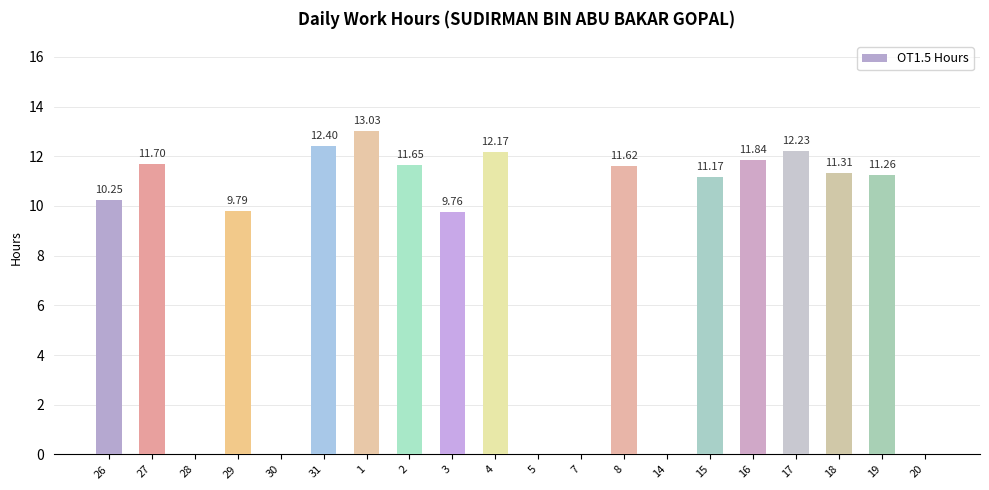

What is the change in value from 28 to 17?

+12.2